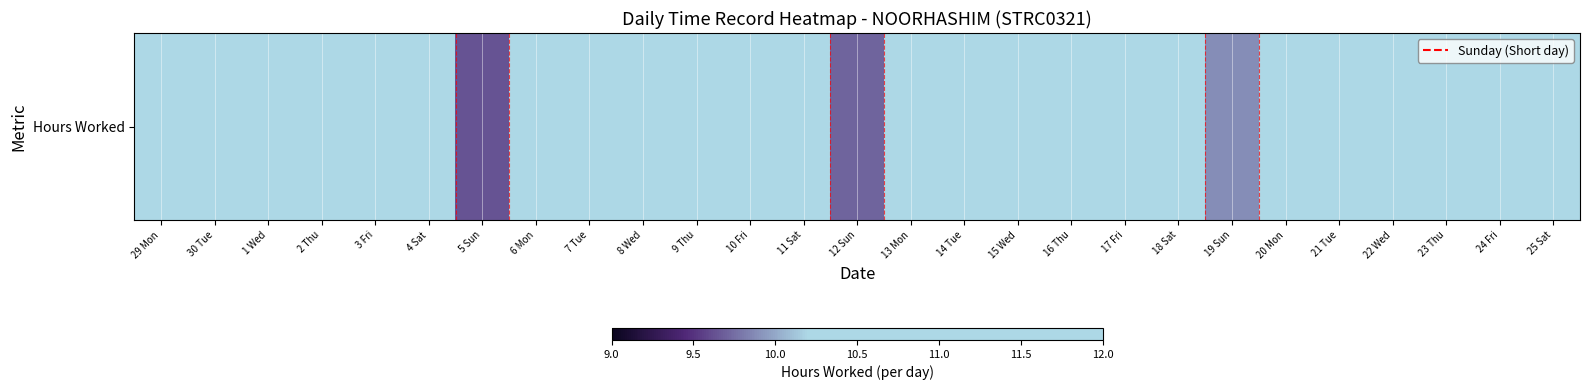

List the labels in order of value, smallest first.

5 Sun, 12 Sun, 19 Sun, 23 Thu, 13 Mon, 18 Sat, 10 Fri, 2 Thu, 25 Sat, 11 Sat, 15 Wed, 1 Wed, 9 Thu, 22 Wed, 14 Tue, 20 Mon, 17 Fri, 7 Tue, 16 Thu, 24 Fri, 29 Mon, 4 Sat, 8 Wed, 30 Tue, 6 Mon, 21 Tue, 3 Fri